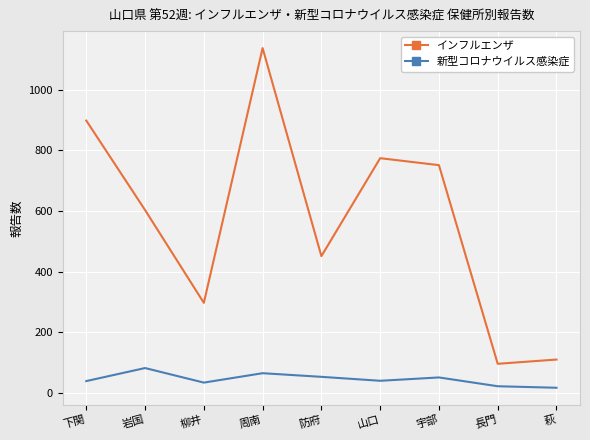

Which series has the largest total across all categories?

インフルエンザ